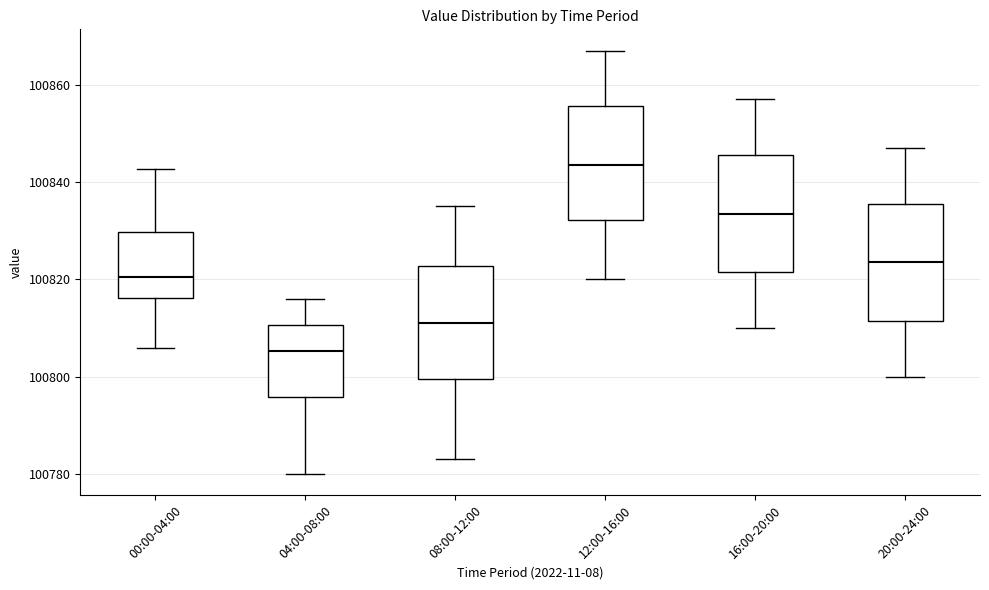

Where does the lower whisker of the box for 00:00-04:00 end on the y-axis? The values are not printed on the chart, so give them approximately, as read against the axis.

100806